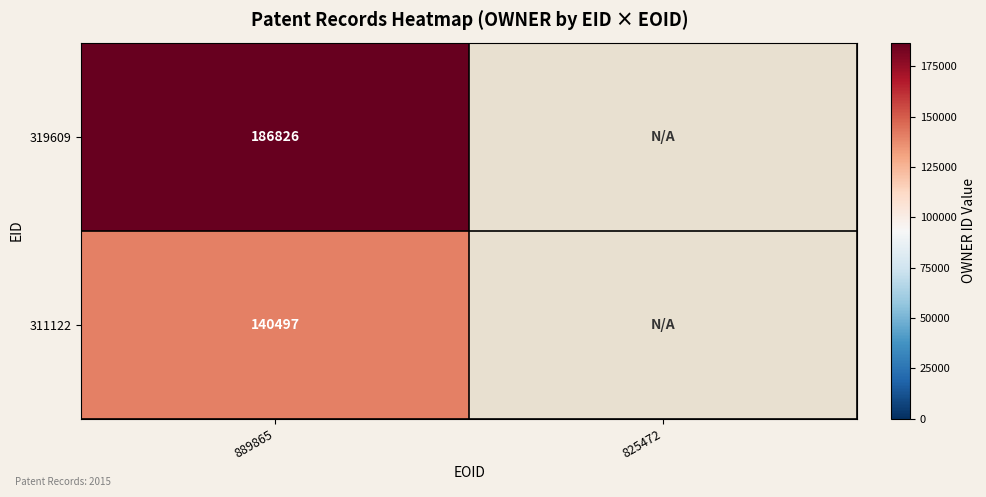

Rank the series at 889865 from lowest to highest value.

311122, 319609